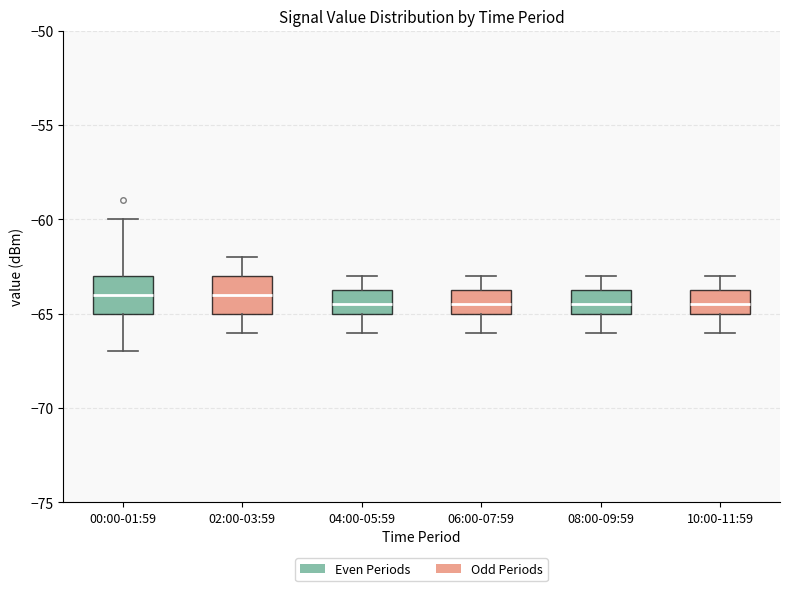

Reading left to right, transcribe this box plot: for each box, give where its median line is, the range the box spans, and where its two whiskers end, as read against the y-axis. The values are not printed on the chart, so give them approximately, as read against the axis.

00:00-01:59: median -64.0, box -65.0 to -63.0, whiskers -67.0 to -60.0
02:00-03:59: median -64.0, box -65.0 to -63.0, whiskers -66.0 to -62.0
04:00-05:59: median -64.5, box -65.0 to -63.5, whiskers -66.0 to -63.0
06:00-07:59: median -64.5, box -65.0 to -63.5, whiskers -66.0 to -63.0
08:00-09:59: median -64.5, box -65.0 to -63.5, whiskers -66.0 to -63.0
10:00-11:59: median -64.5, box -65.0 to -63.5, whiskers -66.0 to -63.0